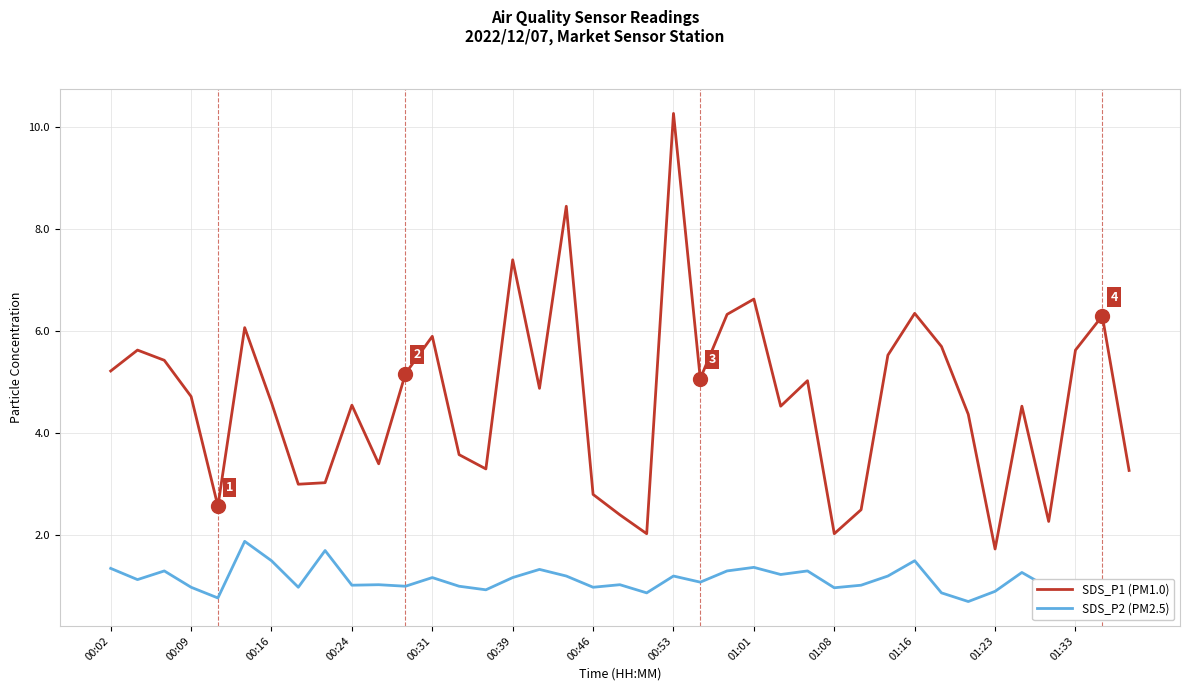

True or false: SDS_P1 (PM1.0) and SDS_P2 (PM2.5) cross at least once.

False